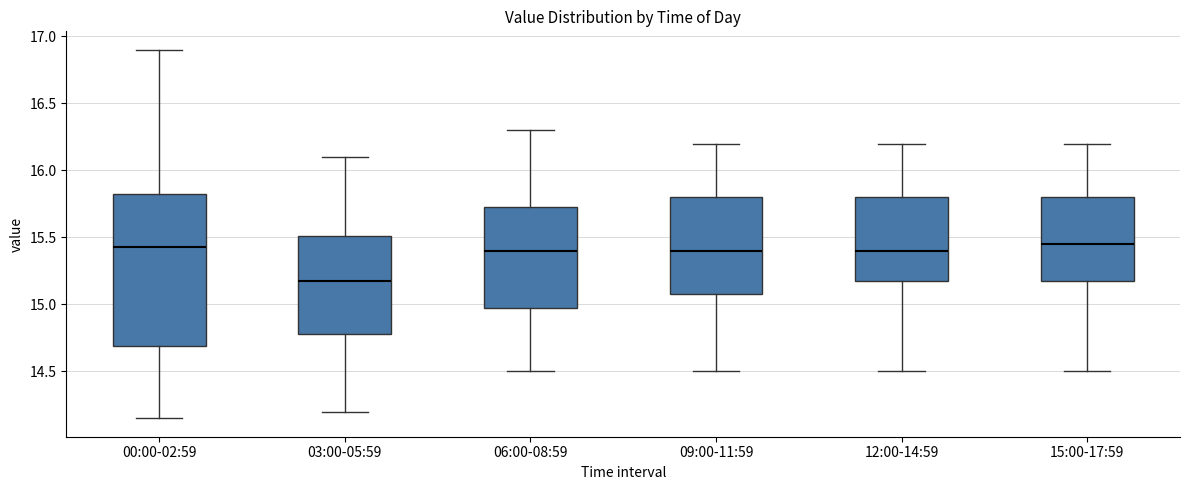

Reading left to right, transcribe this box plot: for each box, give where its median line is, the range the box spans, and where its two whiskers end, as read against the y-axis. The values are not printed on the chart, so give them approximately, as read against the axis.

00:00-02:59: median 15.45, box 14.70 to 15.80, whiskers 14.15 to 16.90
03:00-05:59: median 15.20, box 14.80 to 15.50, whiskers 14.20 to 16.10
06:00-08:59: median 15.40, box 15.00 to 15.75, whiskers 14.50 to 16.30
09:00-11:59: median 15.40, box 15.10 to 15.80, whiskers 14.50 to 16.20
12:00-14:59: median 15.40, box 15.20 to 15.80, whiskers 14.50 to 16.20
15:00-17:59: median 15.45, box 15.20 to 15.80, whiskers 14.50 to 16.20